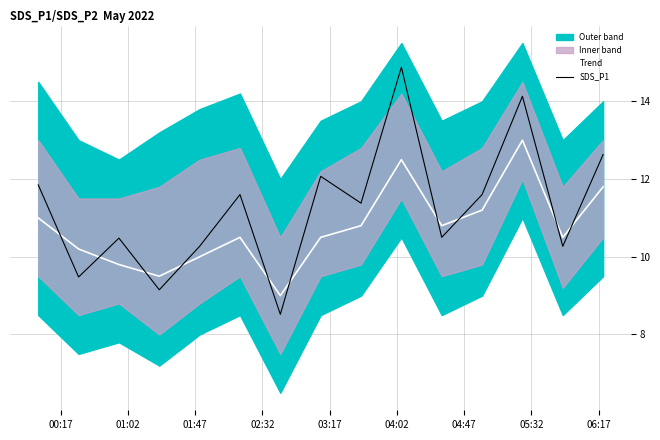

What is the highest value of the Trend series?

13.0